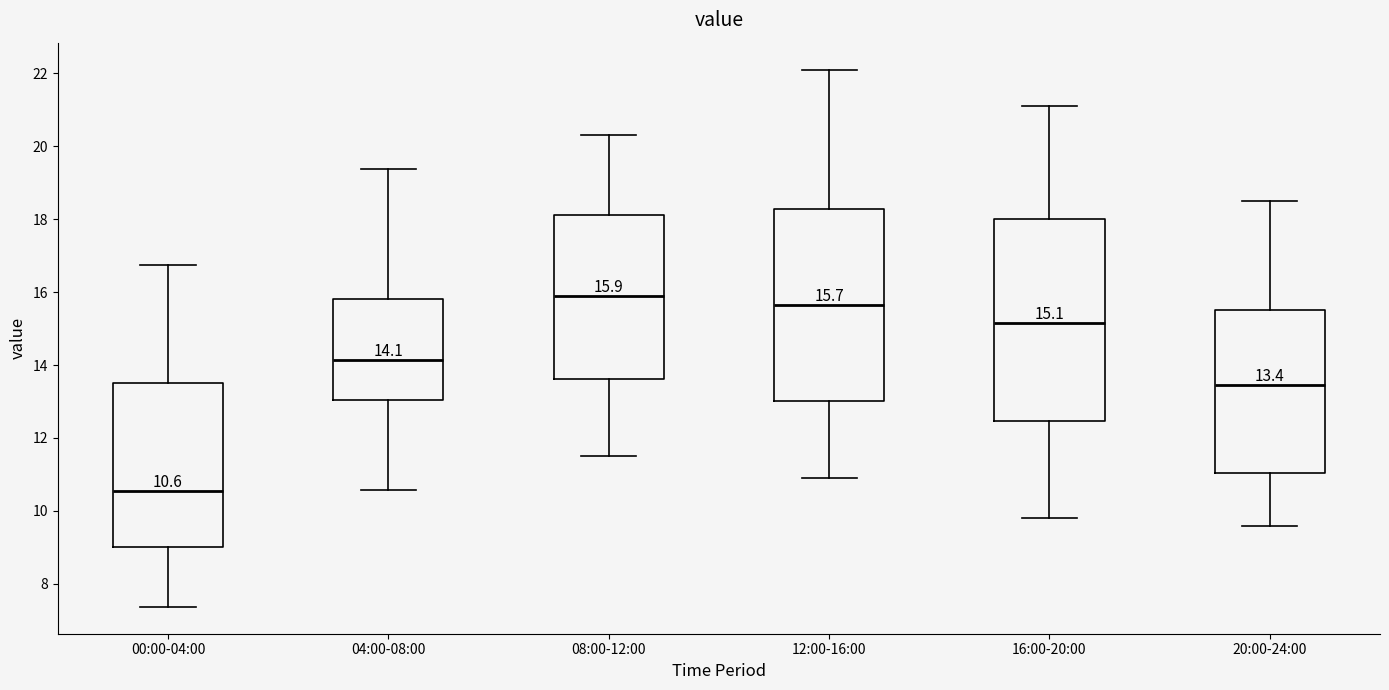

Which box has the highest median line?

08:00-12:00